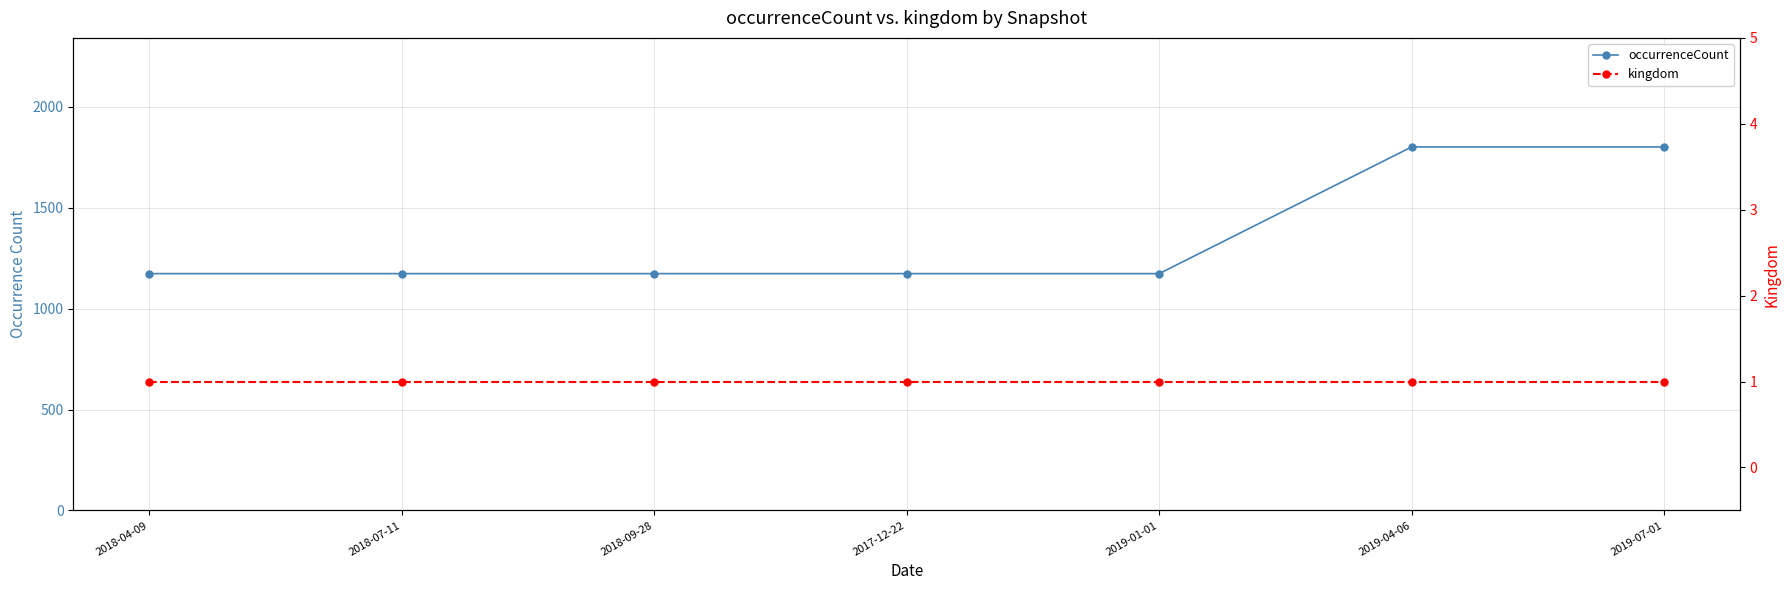

Reading left to right, extract all data points from this chart.

occurrenceCount: 1174	1174	1174	1174	1174	1802	1802
kingdom: 1	1	1	1	1	1	1